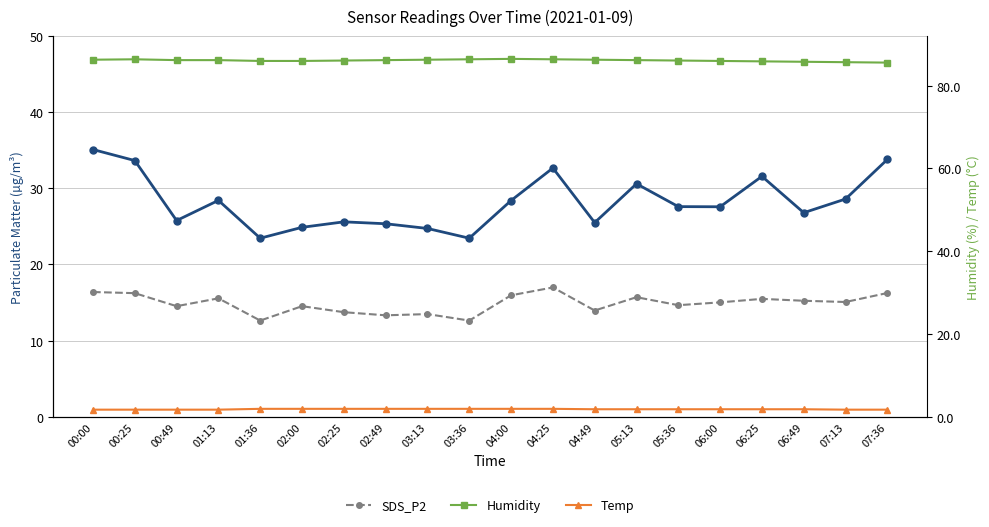

At which label does SDS_P1 first exceed 27?

00:00